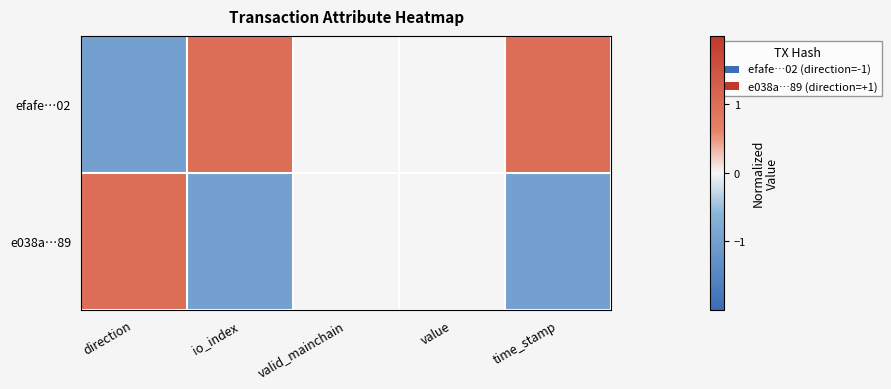

Reading right to left, transcribe all the data shown in this chart.

efafe…02: time_stamp=1	value=0	valid_mainchain=0	io_index=1	direction=-1
e038a…89: time_stamp=-1	value=0	valid_mainchain=0	io_index=-1	direction=1